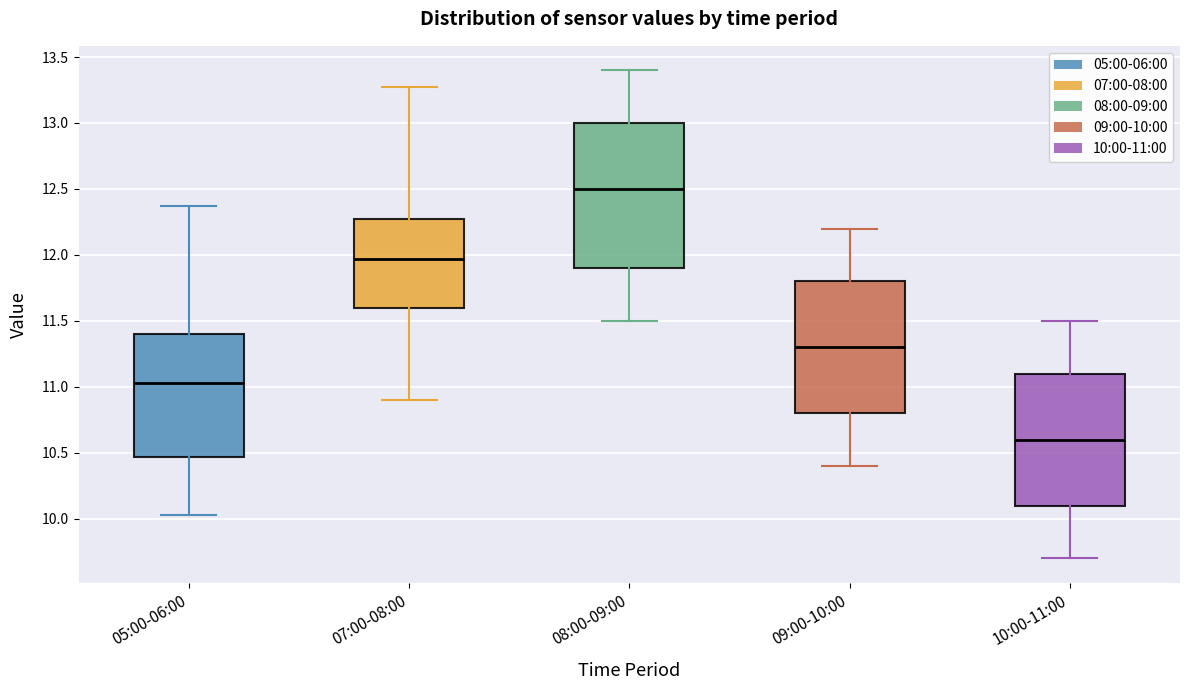

Comparing the boxes themselves (not the whiskers), which one is the tallest?

08:00-09:00